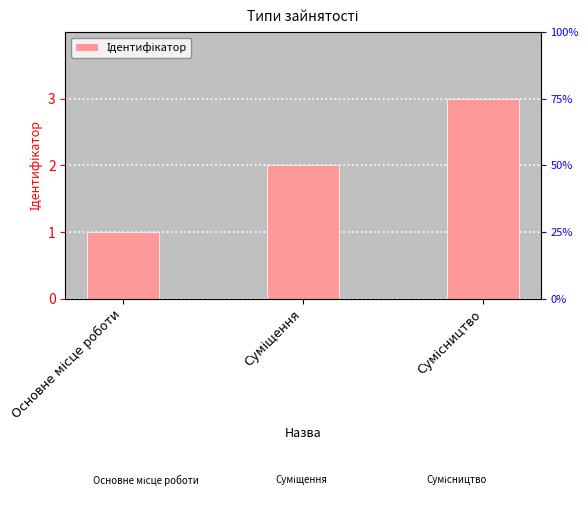

Is it true that the value at Сумісництво is 3?

True